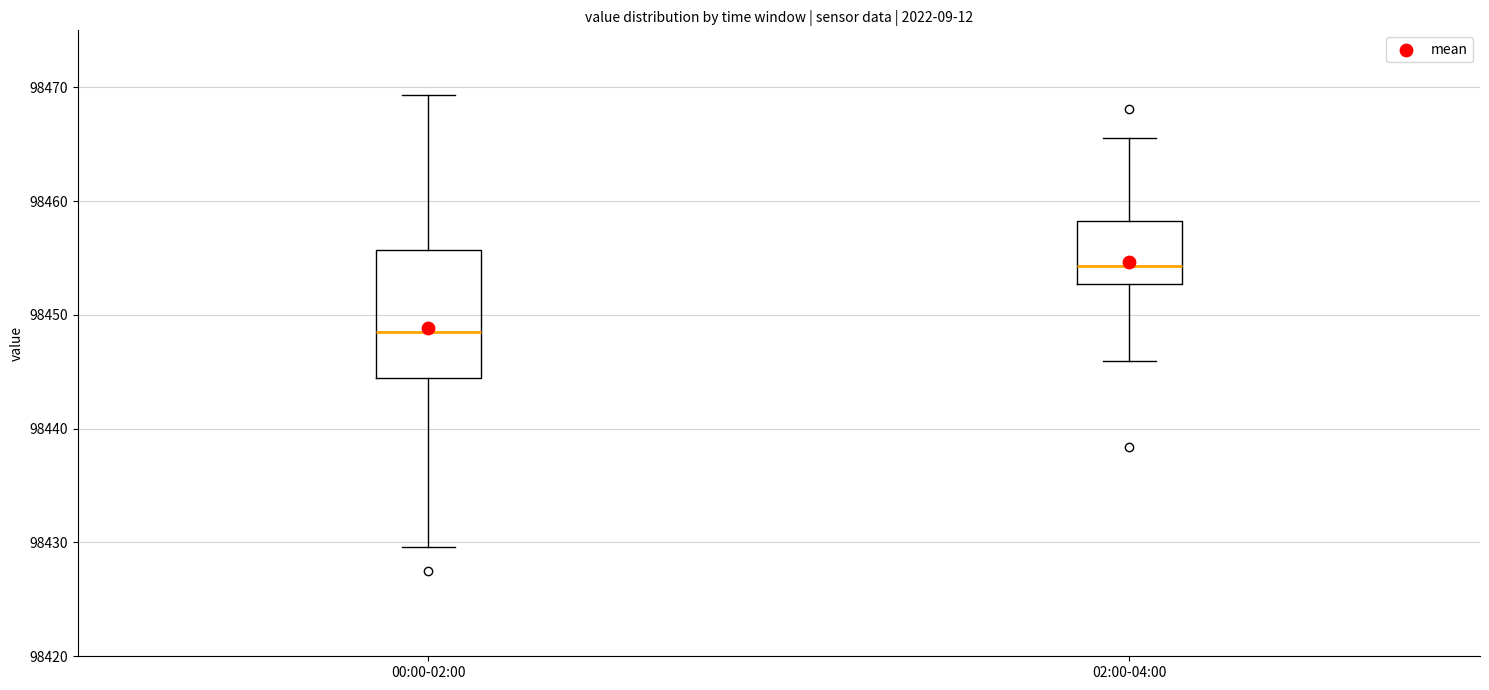

Which box has the highest median line?

02:00-04:00